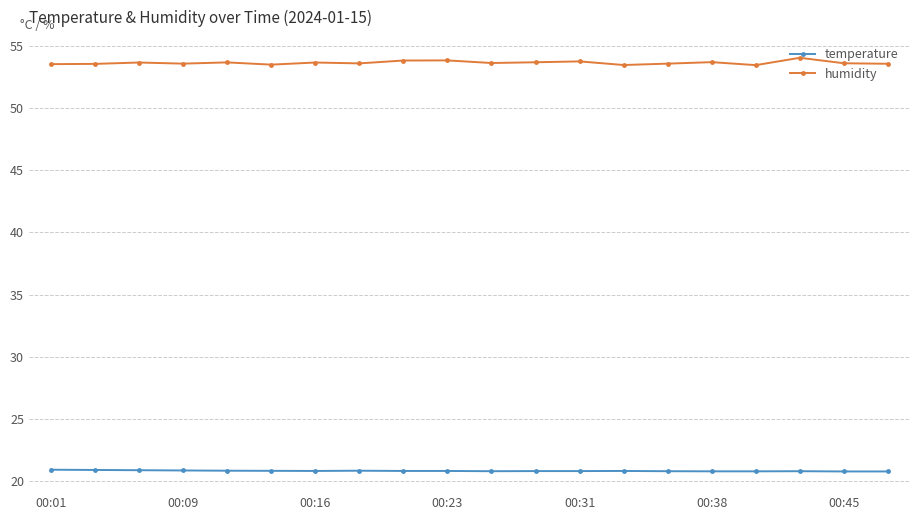

True or false: temperature and humidity intersect in this chart.

False